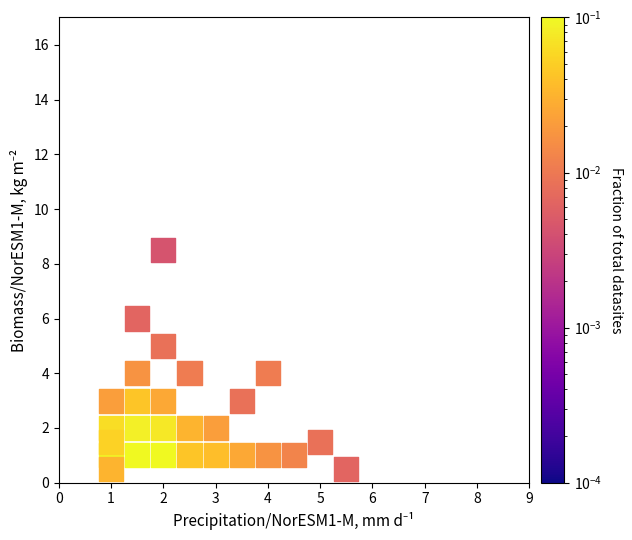

What is the range of Y values (max minus min)?

8.0